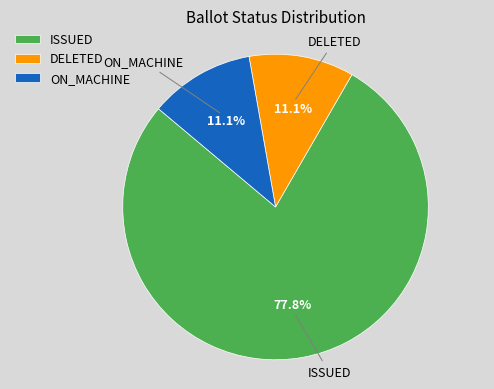

To the nearest percent, what is the combined percentage of ISSUED and ON_MACHINE?

89%